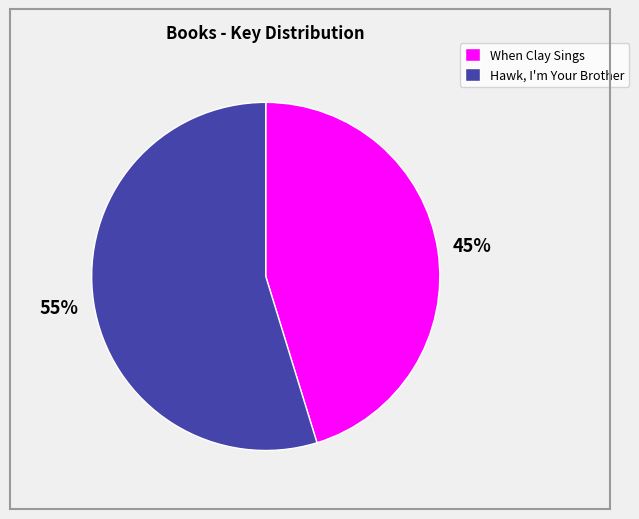

How many segments does this pie chart have?

2